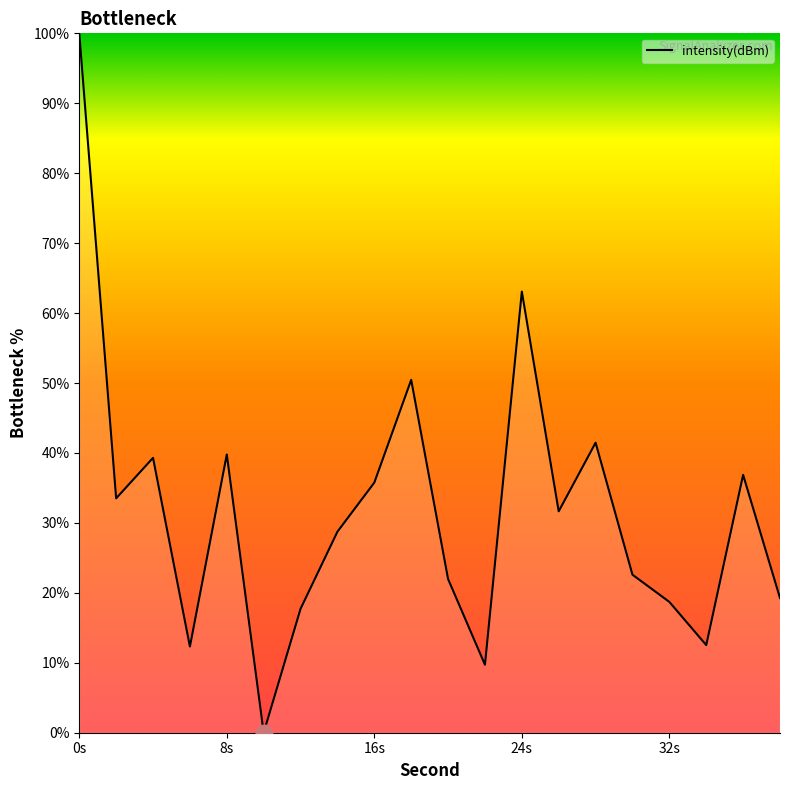

What is the difference between the second highest and minimum values?

63.1